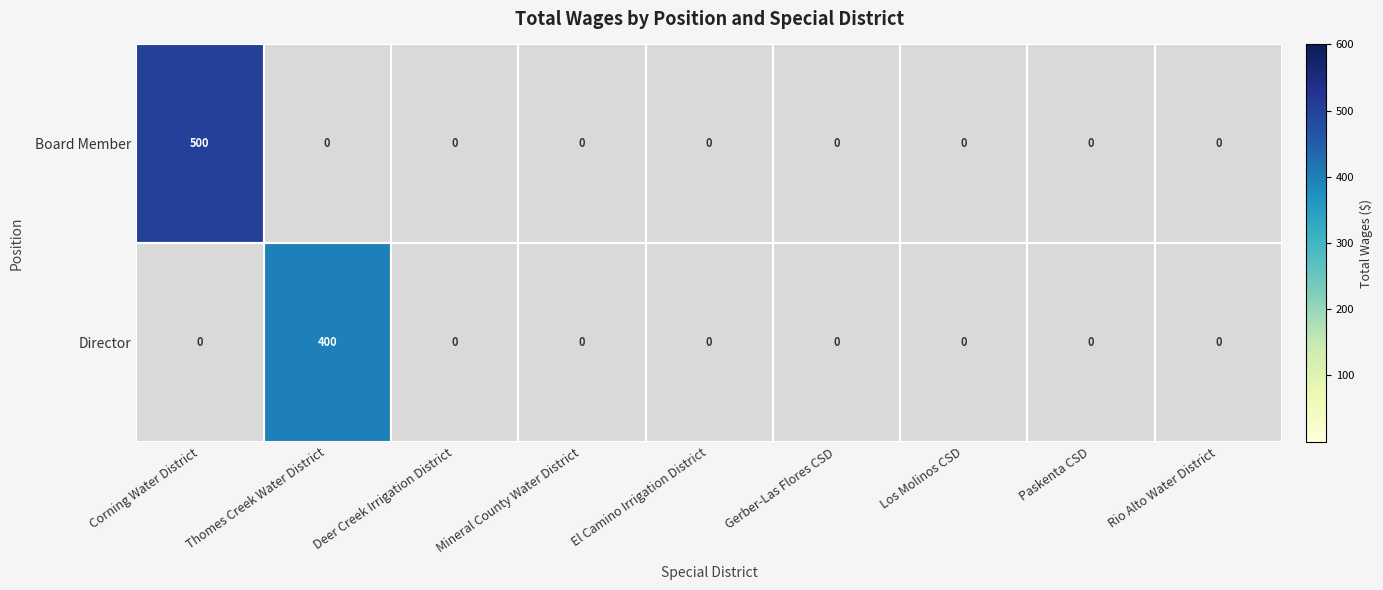

Which series has the widest spread of values?

Board Member